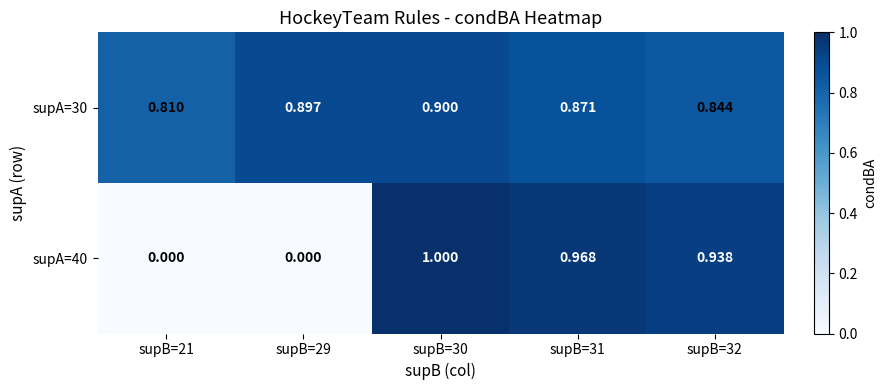

What is the maximum value shown in the chart?

1.0